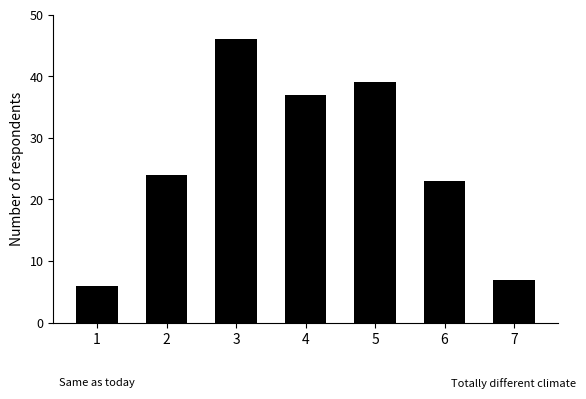

What is the value of the 7th bar from the left?

7